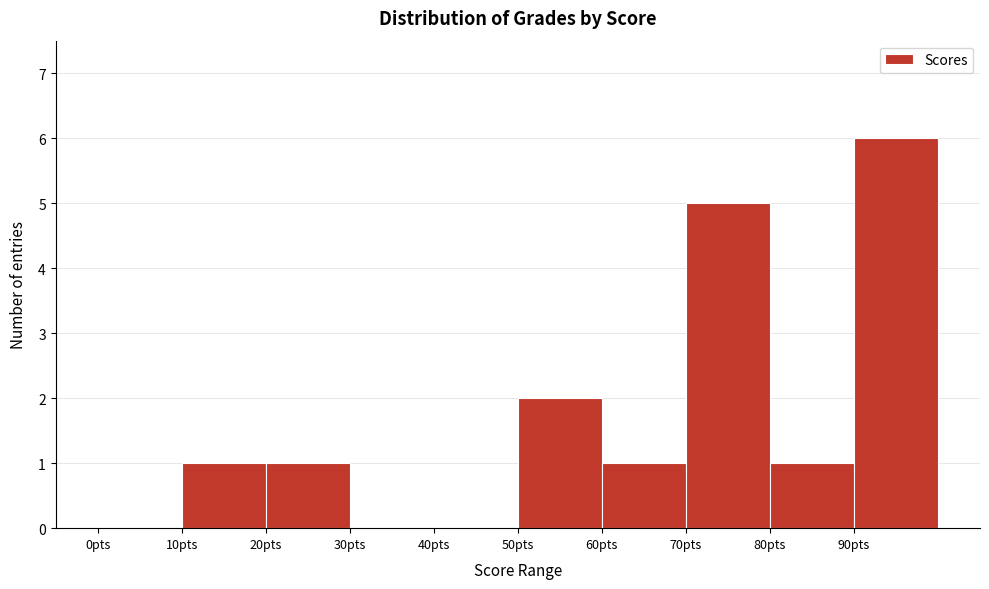

Reading left to right, list every bar in this chart as the range it spans on the x-axis followed by its height. The values are not printed on the chart, so give them approximately, as read against the axis.

0 to 10: 0
10 to 20: 1
20 to 30: 1
30 to 40: 0
40 to 50: 0
50 to 60: 2
60 to 70: 1
70 to 80: 5
80 to 90: 1
90 to 100: 6